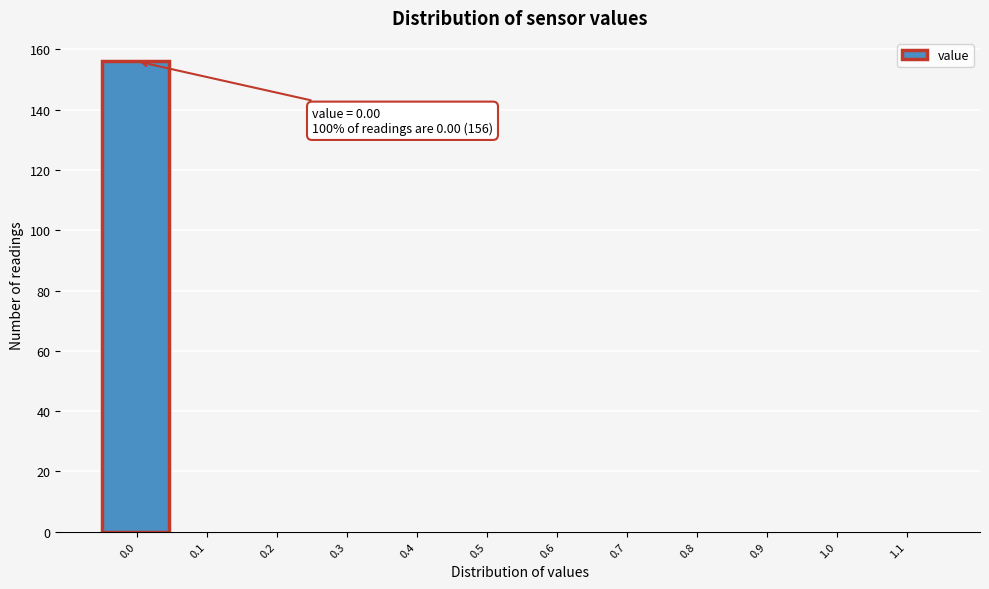

Reading left to right, transcribe all the data shown in this chart.

0.0=156	0.1=0	0.2=0	0.3=0	0.4=0	0.5=0	0.6=0	0.7=0	0.8=0	0.9=0	1.0=0	1.1=0